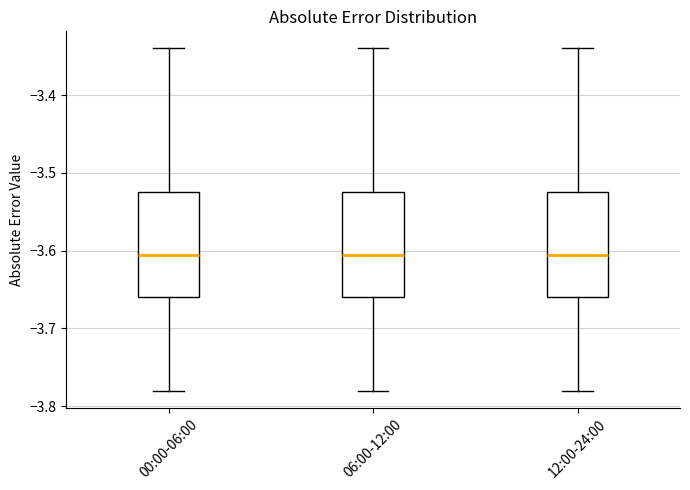

Reading left to right, read every box against the y-axis: the position of its median line, the range the box covers, and the ends of its whiskers. The values are not printed on the chart, so give them approximately, as read against the axis.

00:00-06:00: median -3.60, box -3.66 to -3.52, whiskers -3.78 to -3.34
06:00-12:00: median -3.60, box -3.66 to -3.52, whiskers -3.78 to -3.34
12:00-24:00: median -3.60, box -3.66 to -3.52, whiskers -3.78 to -3.34